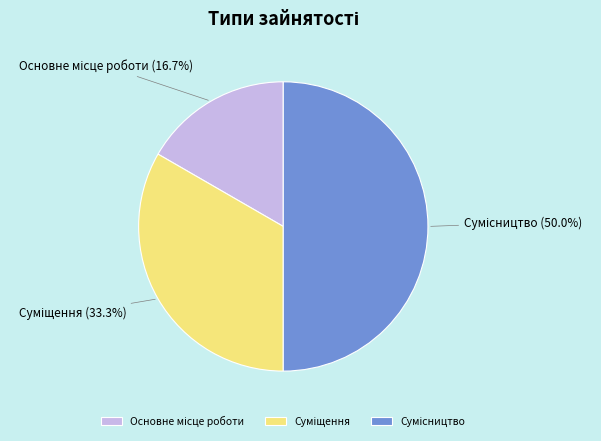

Does Основне місце роботи represent more than half of the total?

No